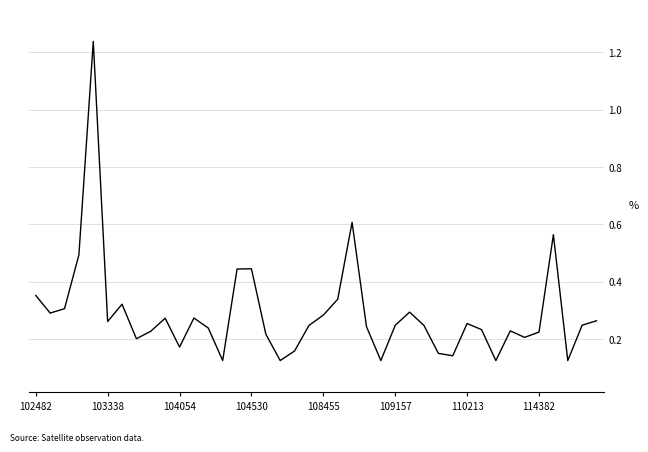

How many lines are shown in the chart?

1